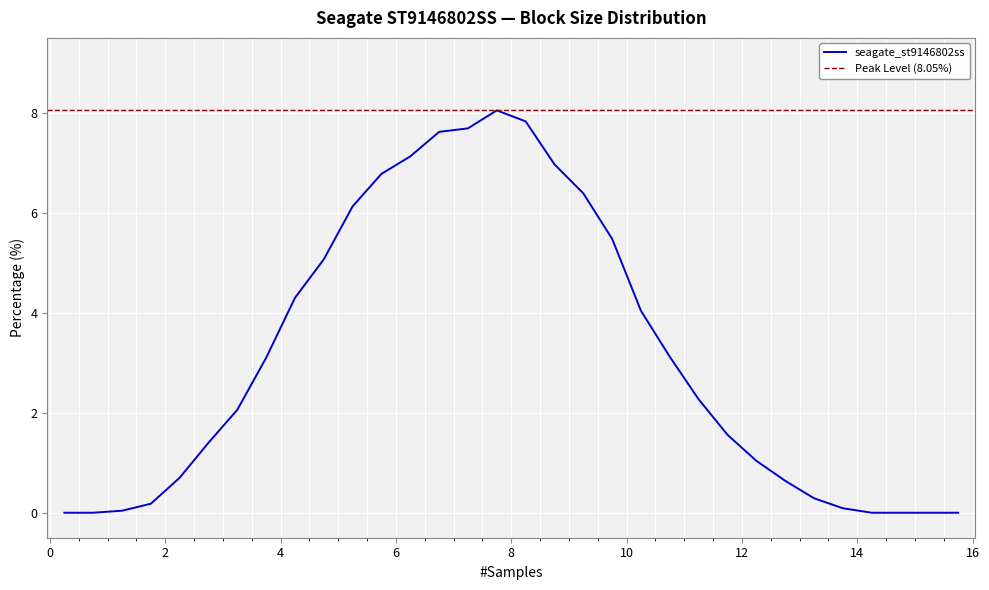

Rank the categories by value from highest to lowest.

7.75, 8.25, 7.25, 6.75, 6.25, 8.75, 5.75, 9.25, 5.25, 9.75, 4.75, 4.25, 10.25, 10.75, 3.75, 11.25, 3.25, 11.75, 2.75, 12.25, 2.25, 12.75, 13.25, 1.75, 13.75, 1.25, 0.25, 0.75, 14.25, 14.75, 15.25, 15.75